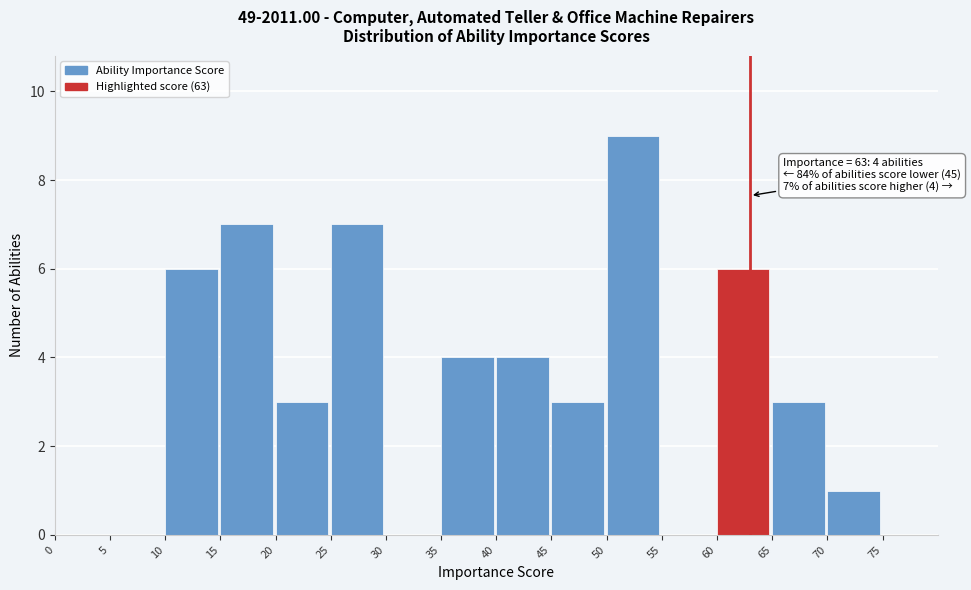

Which range on the x-axis has the tallest bar?

50 to 55